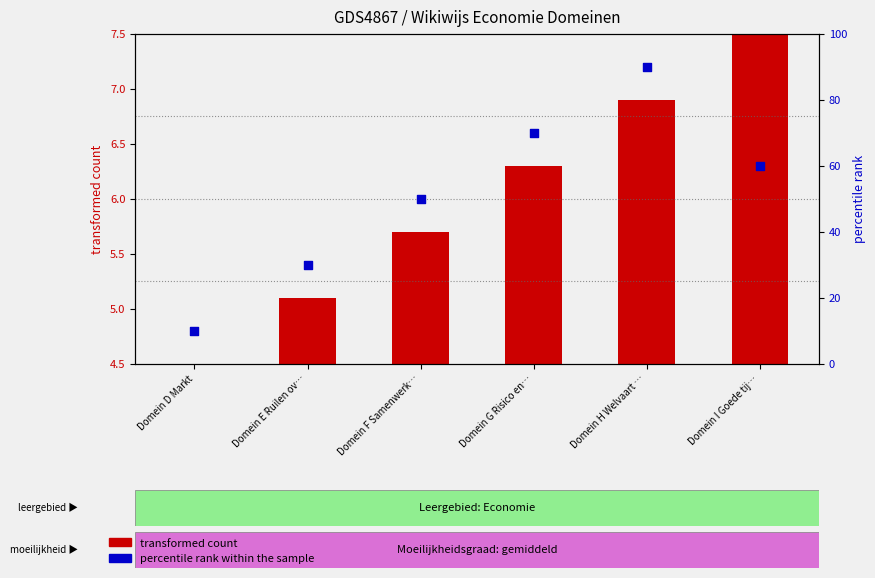

Which series contains the lowest Y value?

transformed count